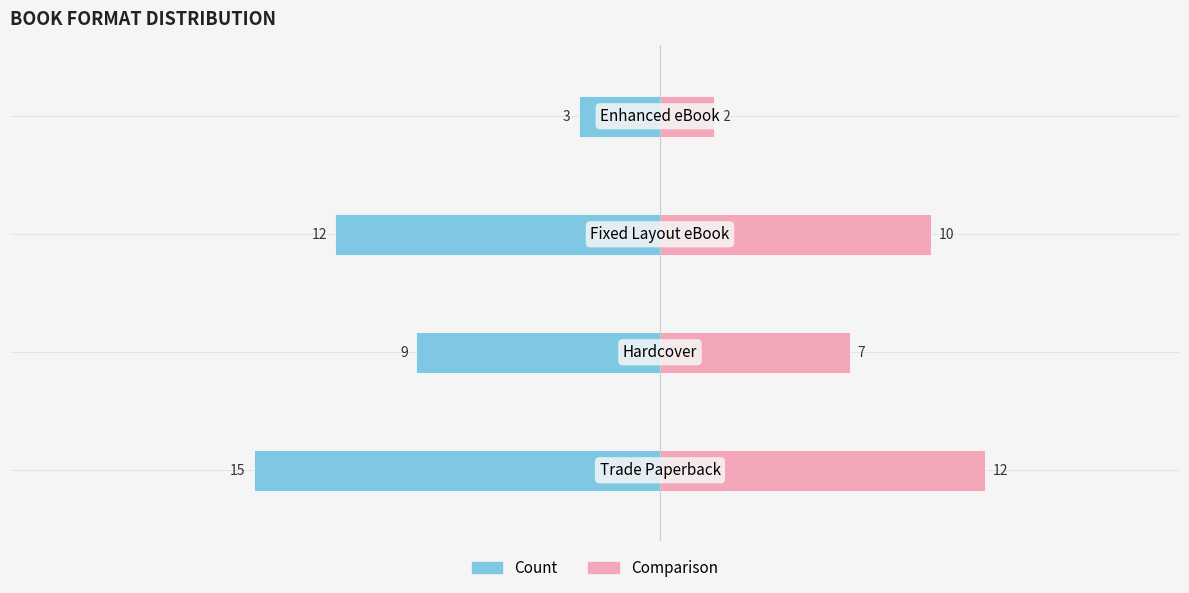

What is the sum of all Comparison values?

31